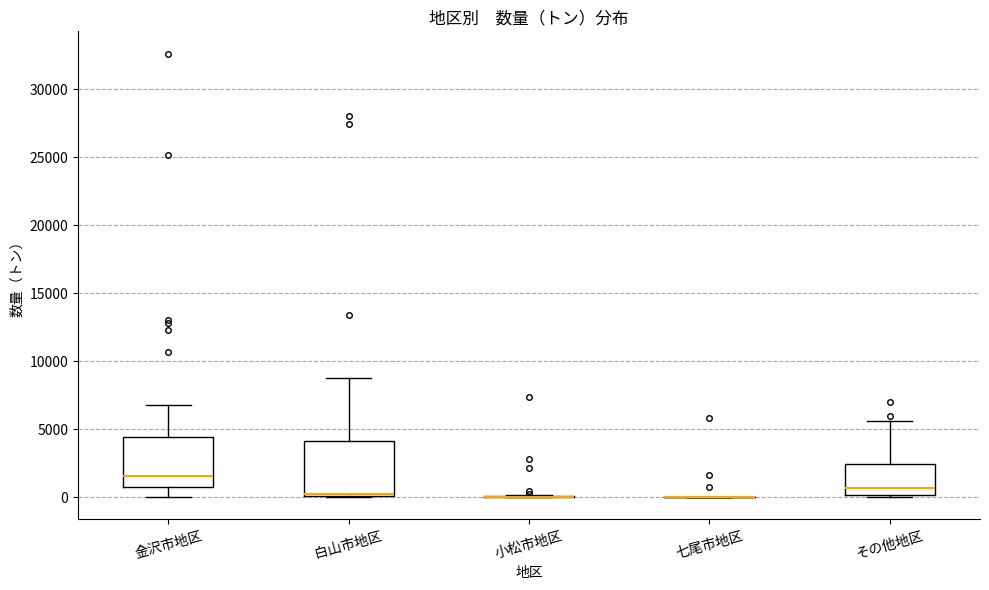

Reading left to right, read every box against the y-axis: the position of its median line, the range the box covers, and the ends of its whiskers. The values are not printed on the chart, so give them approximately, as read against the axis.

金沢市地区: median 1500, box 1000 to 4500, whiskers 0 to 7000
白山市地区: median 0 (just above the box's lower edge), box 0 to 4000, whiskers 0 to 9000
小松市地区: box collapsed to a line at 0, whiskers 0 to 0
七尾市地区: box collapsed to a line at 0, whiskers 0 to 0
その他地区: median 500, box 0 to 2500, whiskers 0 (just below the box's lower edge) to 5500